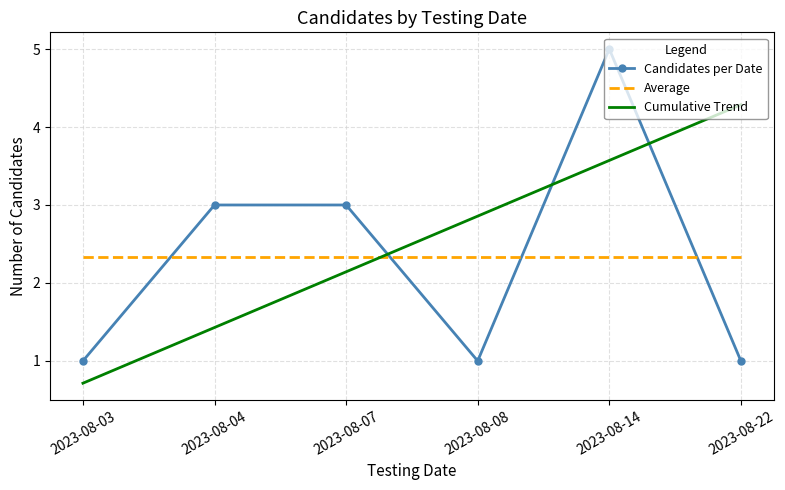

After their last crossing, which series has the higher values: Cumulative Trend or Average?

Cumulative Trend